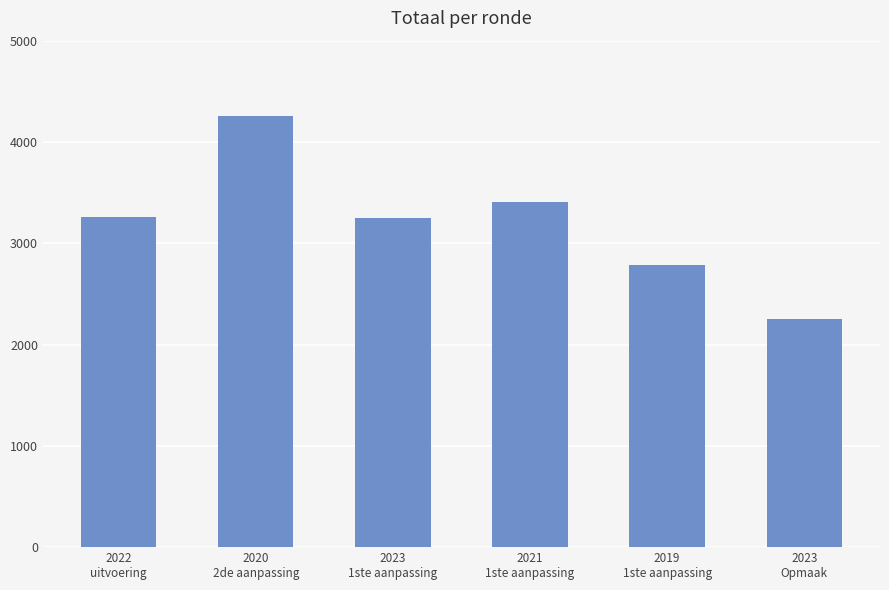

Which category has the lowest value across all series?

2023
Opmaak